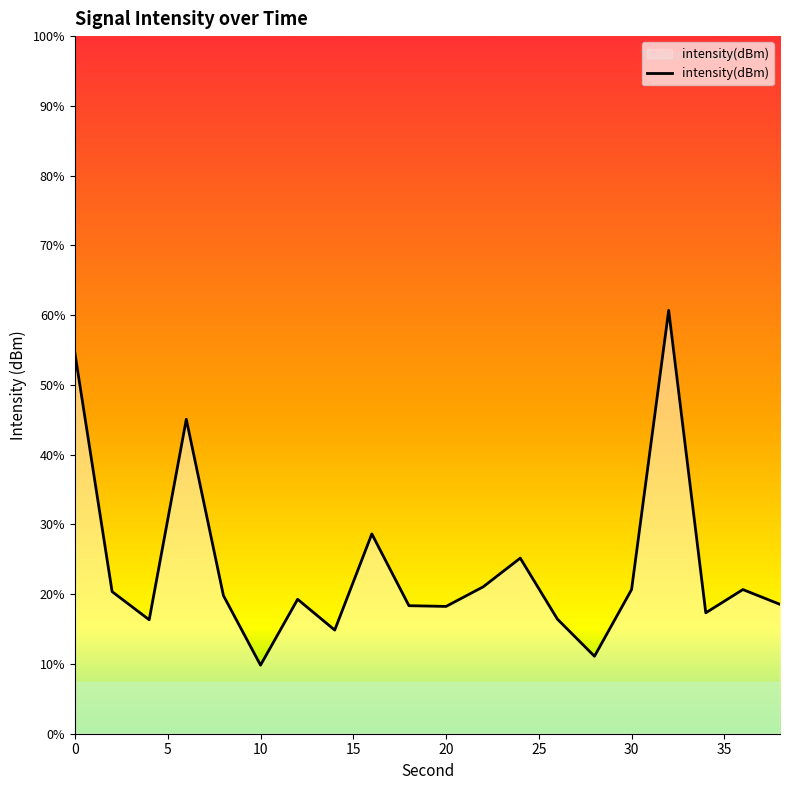

How many values exceed -108?

5